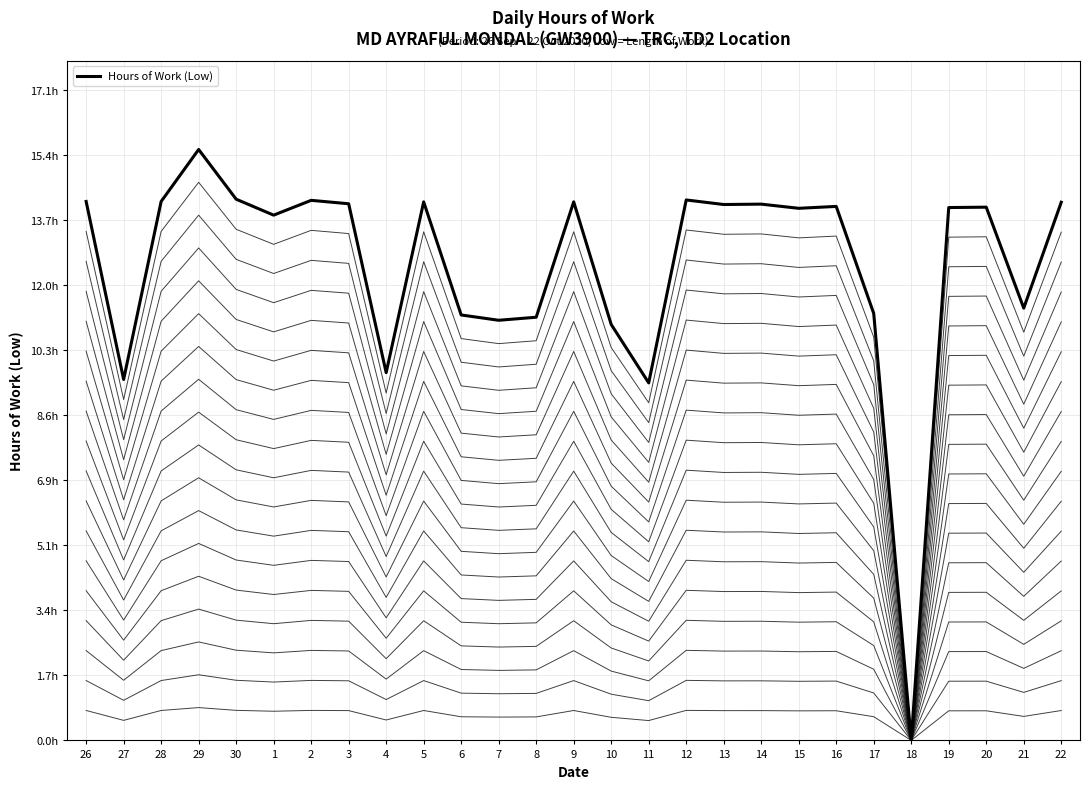

Reading left to right, extract all data points from this chart.

26=14.2	27=9.5	28=14.2	29=15.6	30=14.3	1=13.8	2=14.2	3=14.1	4=9.7	5=14.2	6=11.2	7=11.1	8=11.2	9=14.2	10=11.0	11=9.4	12=14.2	13=14.1	14=14.1	15=14.0	16=14.1	17=11.2	18=0.0	19=14.0	20=14.1	21=11.4	22=14.2